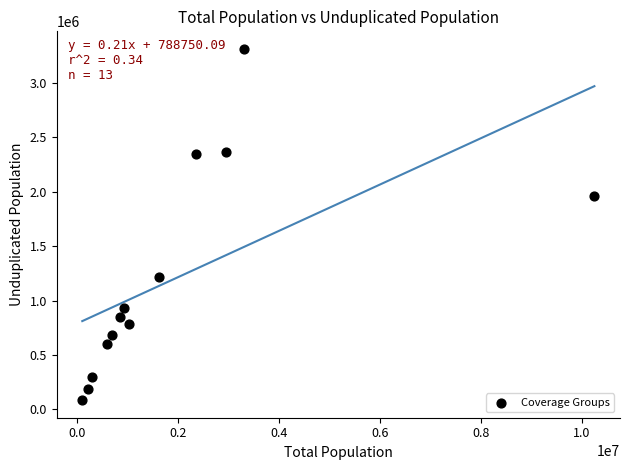

What is the range of X values (max minus min)?

10140948